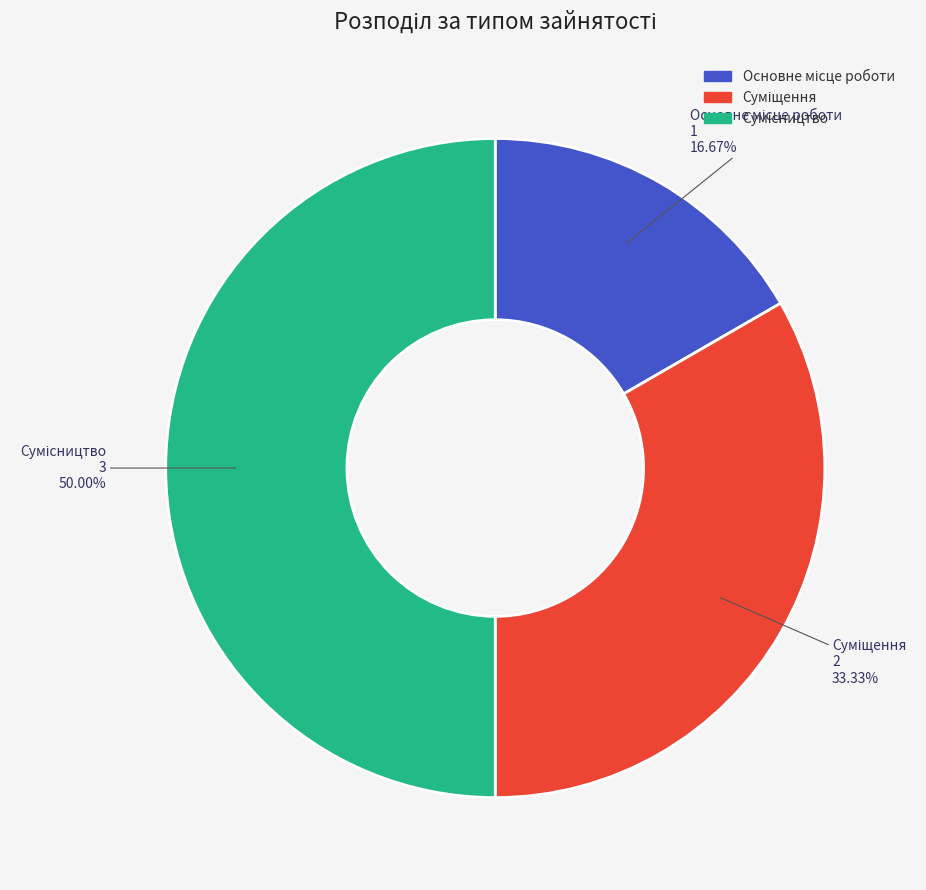

What is the ratio of the value at Сумісництво to the value at Суміщення?

1.5